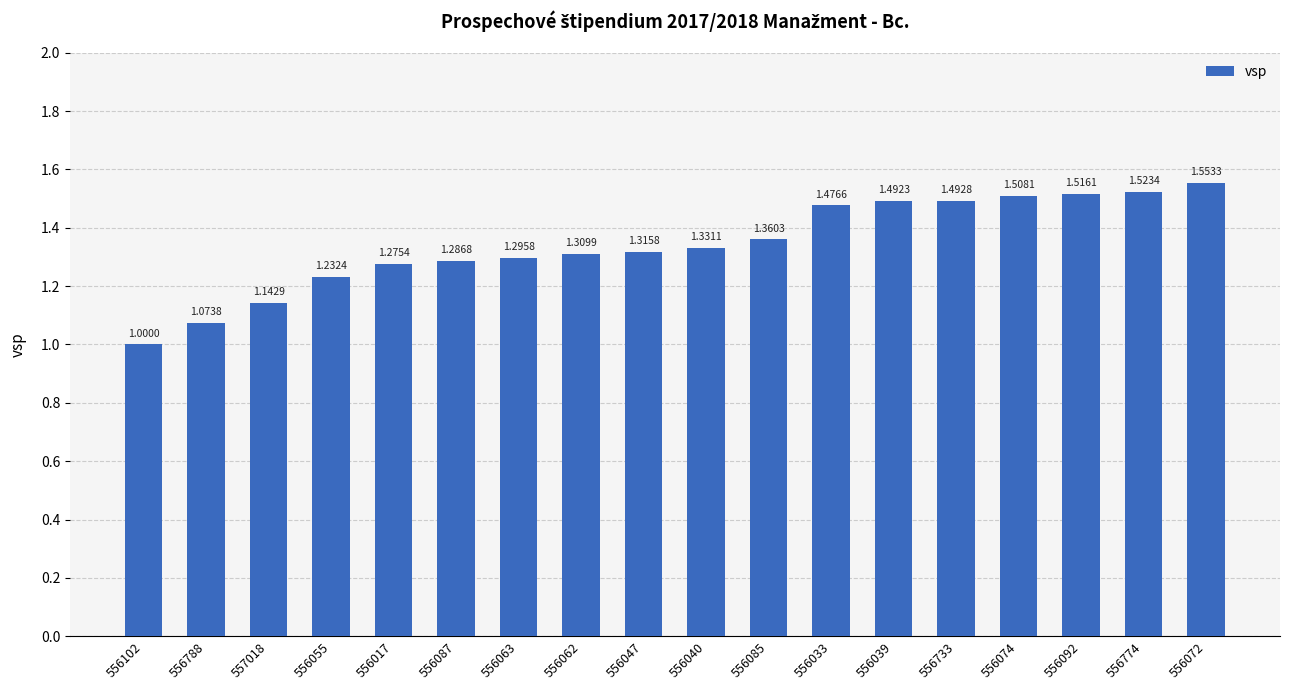

What is the label of the 7th bar from the left?

556063